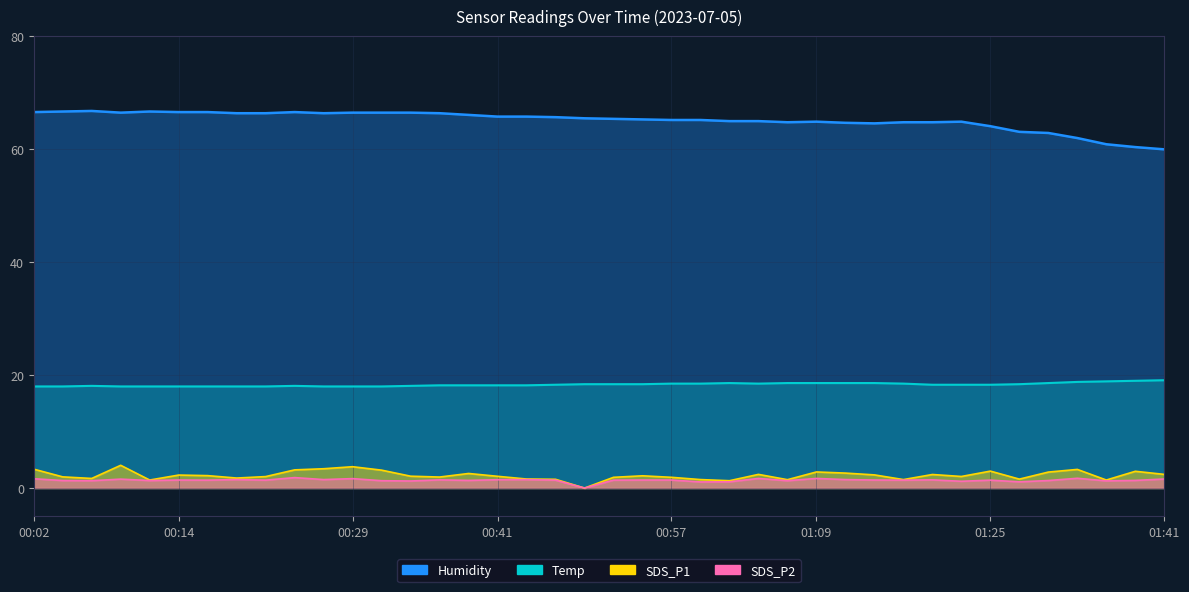

True or false: Humidity and SDS_P1 cross at least once.

False